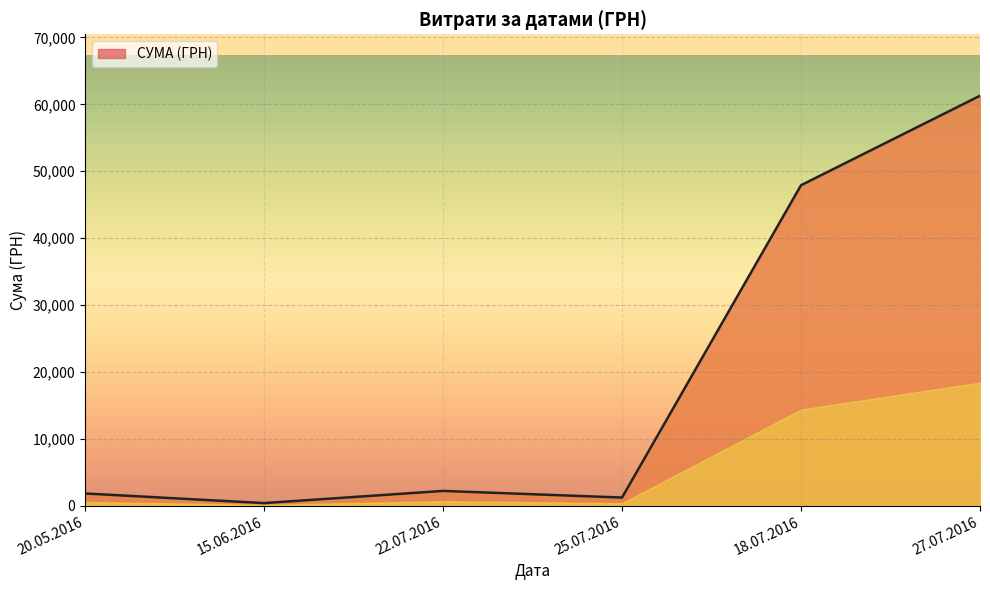

Which label corresponds to the largest value in the chart?

27.07.2016